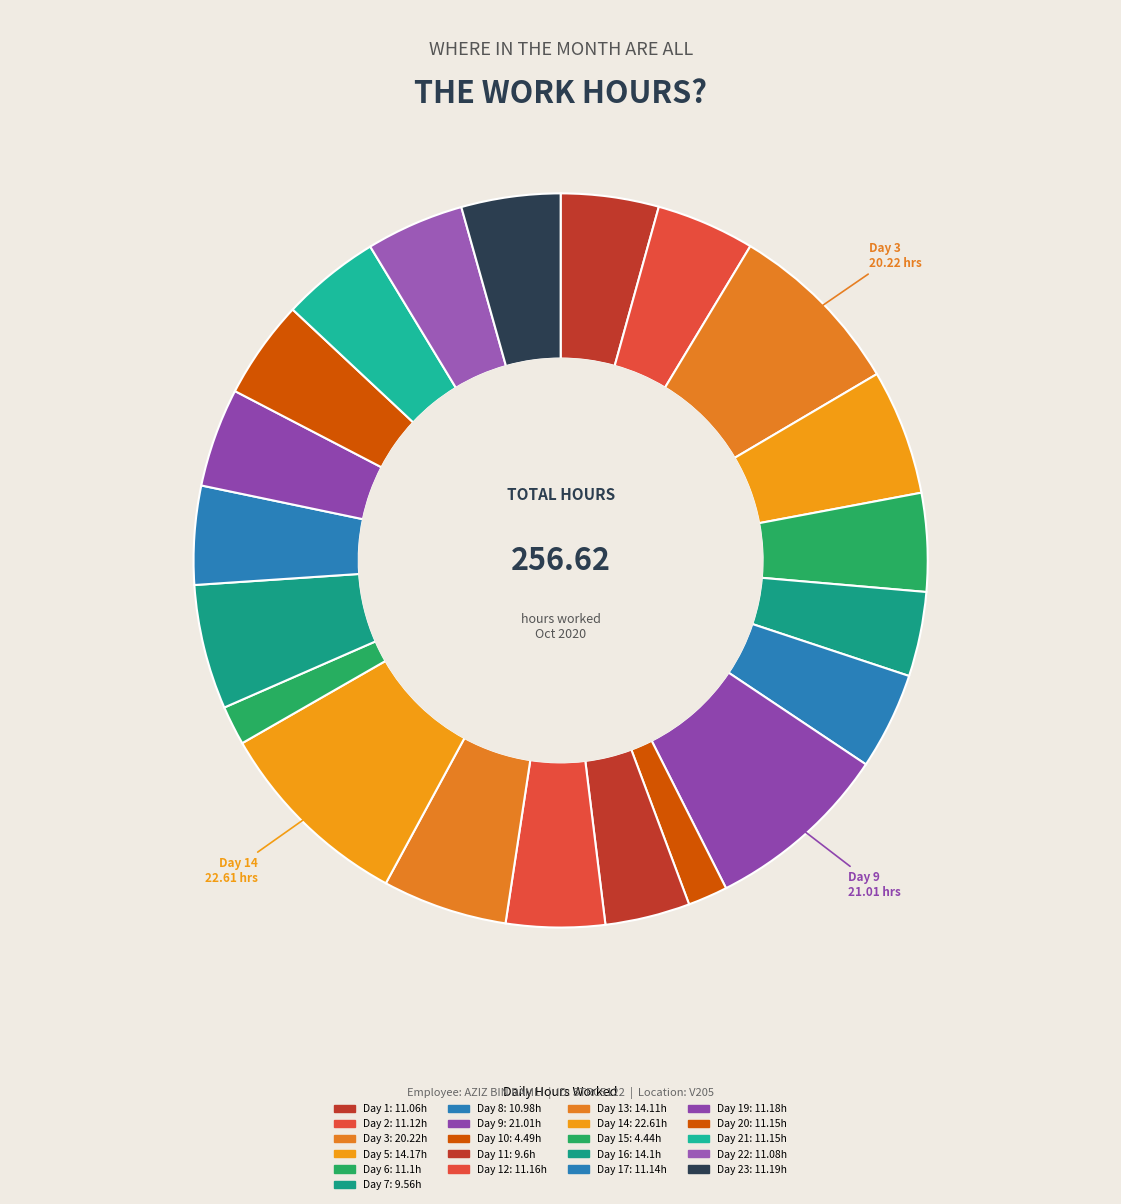

Count the number of slices in the pie.

21